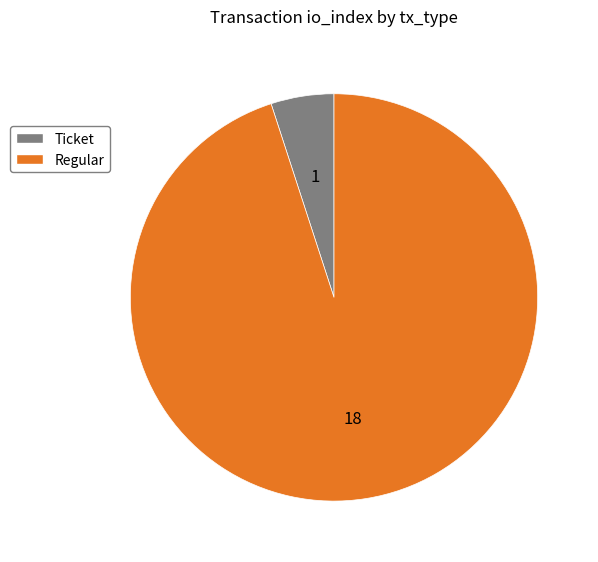

Which slice represents more than half of the pie?

Regular